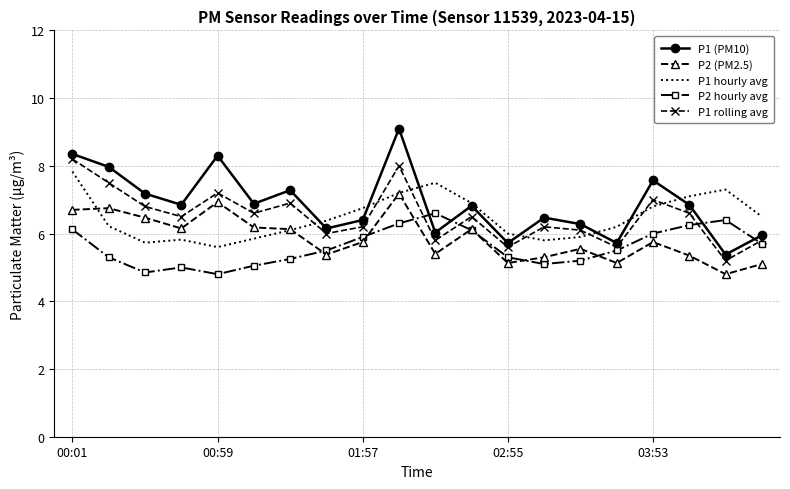

True or false: P2 hourly avg and P1 hourly avg cross at least once.

False